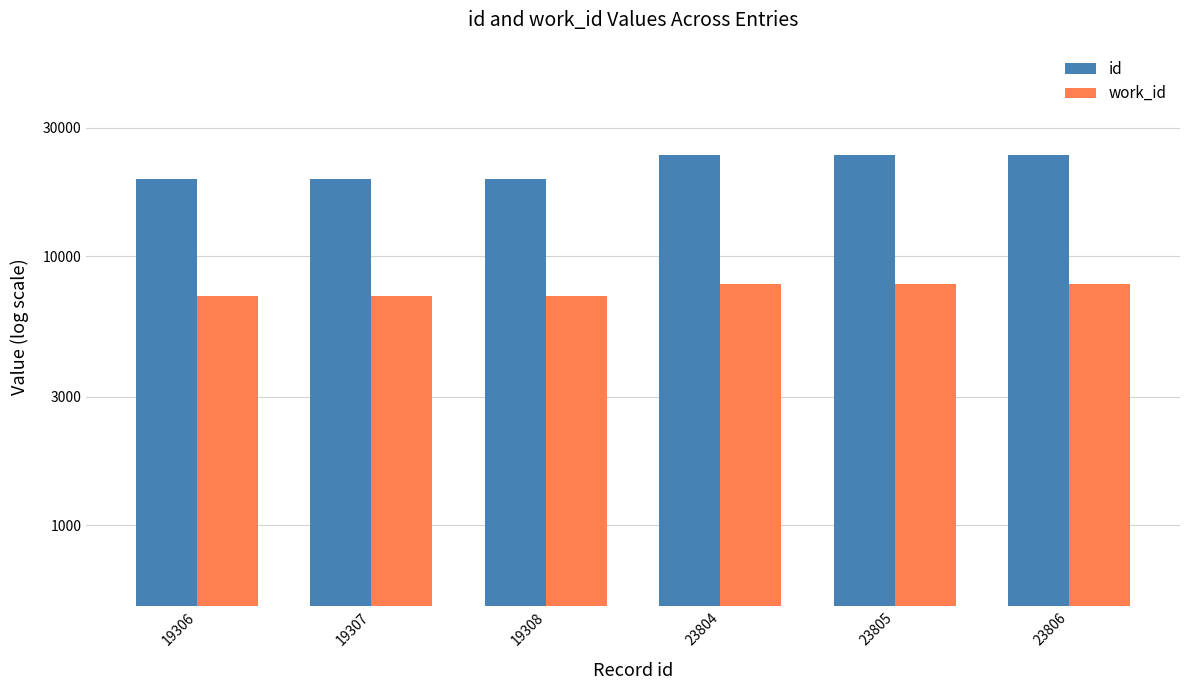

The value of work_id at 23806 is 7872. True or false?

True